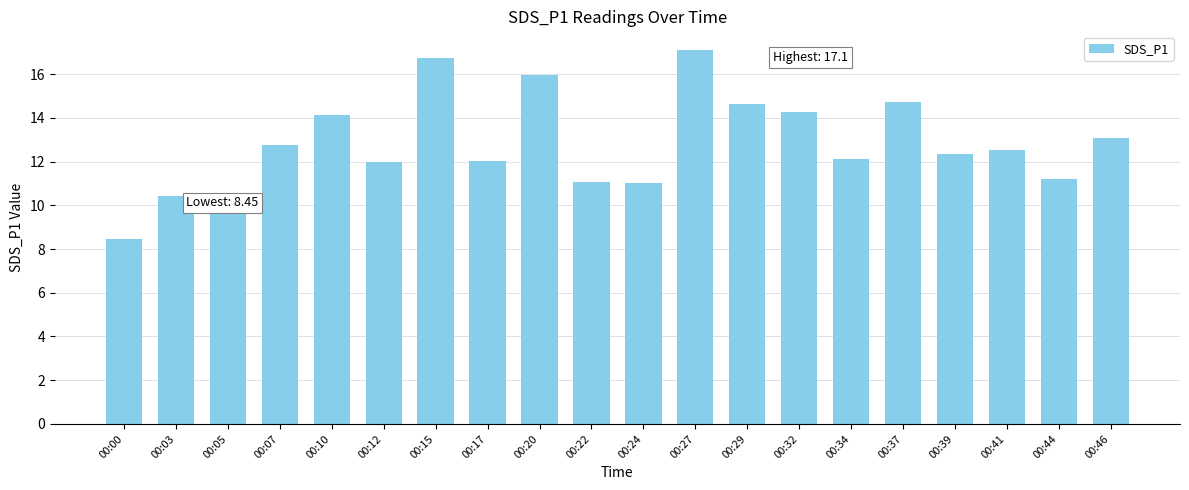

What is the difference between the maximum and second lowest values?

6.9